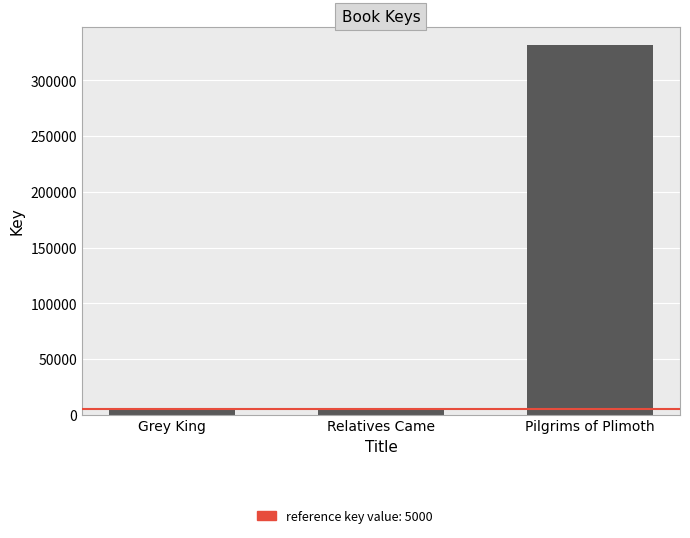

What is the sum of all values?

343374